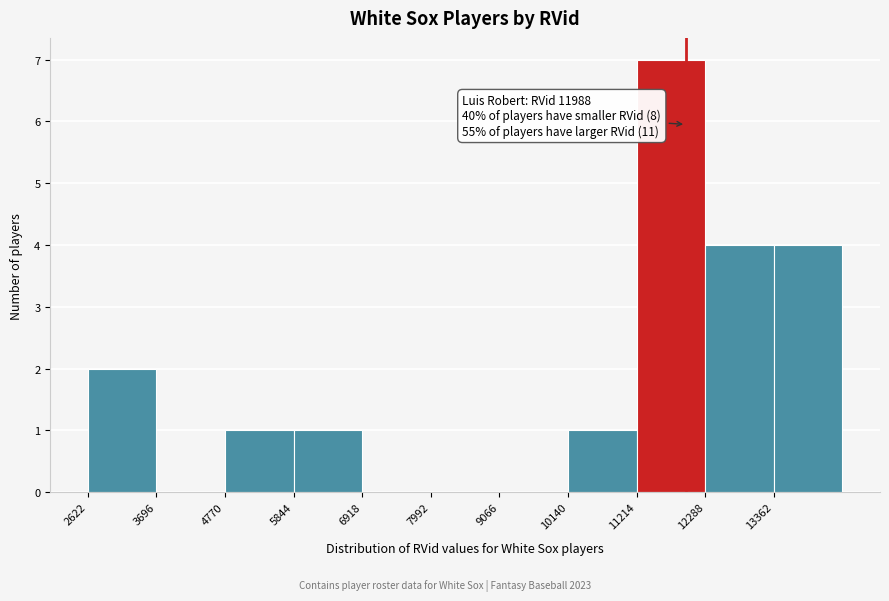

Over which range of the x-axis is the bar tallest?

11200 to 12200